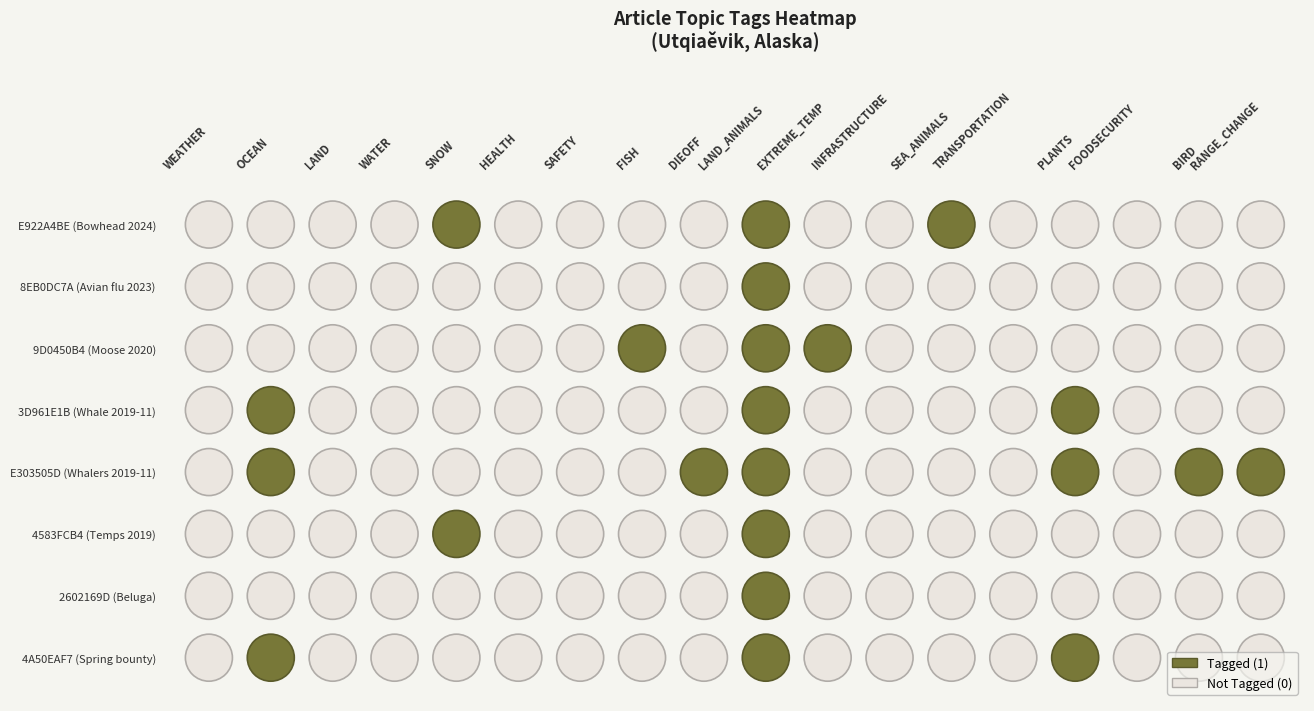

Which series changed the most between 6 and 12?

E922A4BE